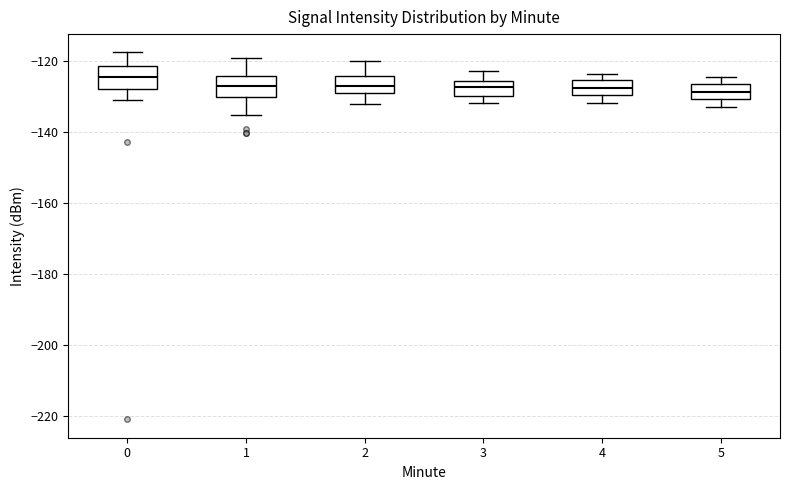

Where is the lower edge of the box at x = 0 on the y-axis? The values are not printed on the chart, so give them approximately, as read against the axis.

-128